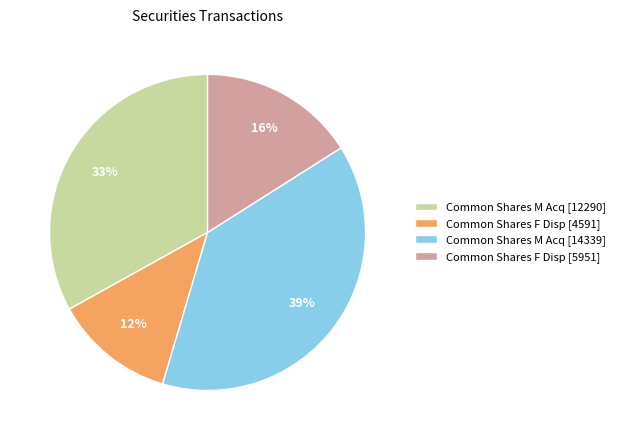

Is it true that Common Shares M Acq [14339] is 39% of the pie?

True